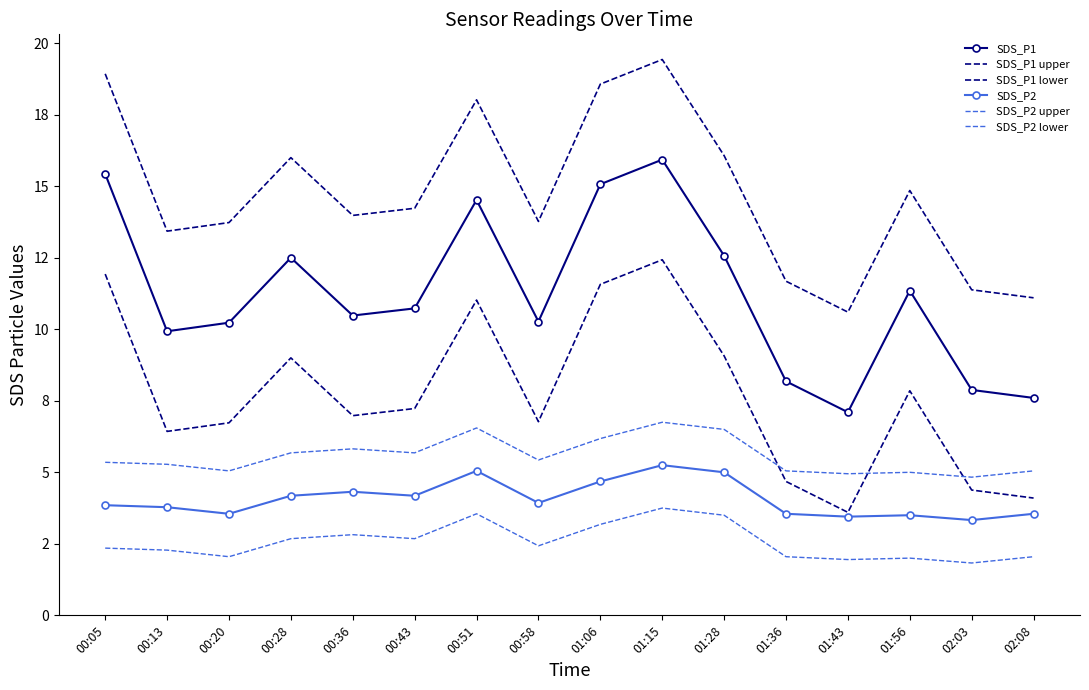

What is the label of the 4th point from the right?

01:43